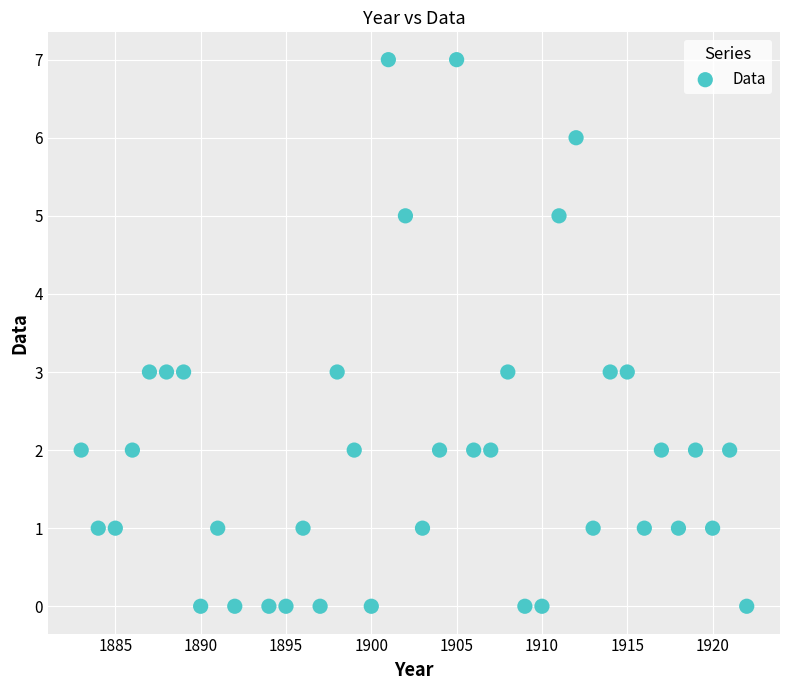

What is the range of Y values (max minus min)?

7